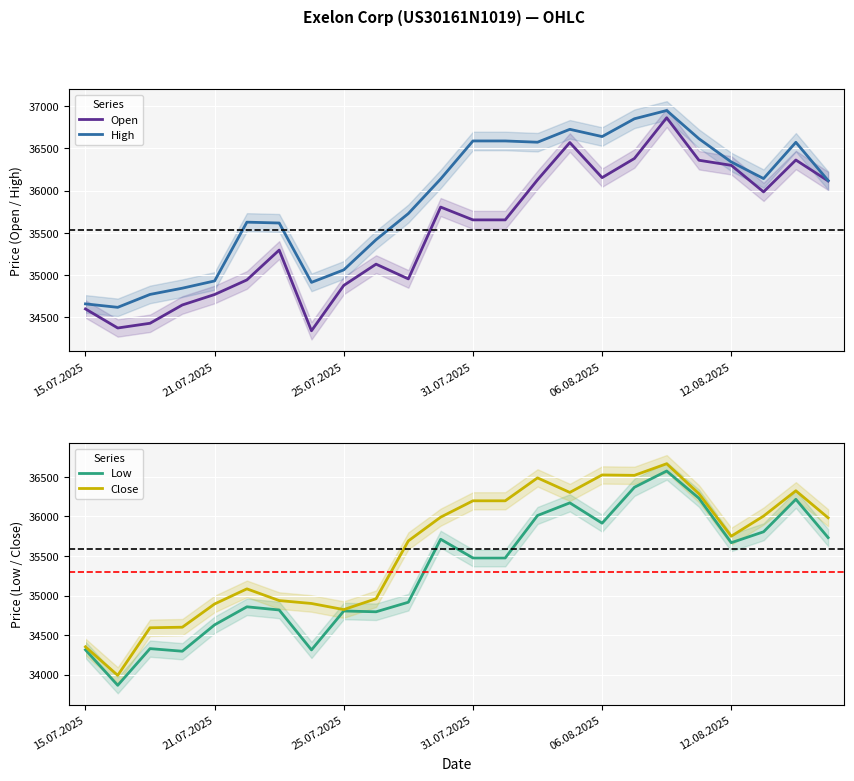

At which label does Close first exceed 35983?

11